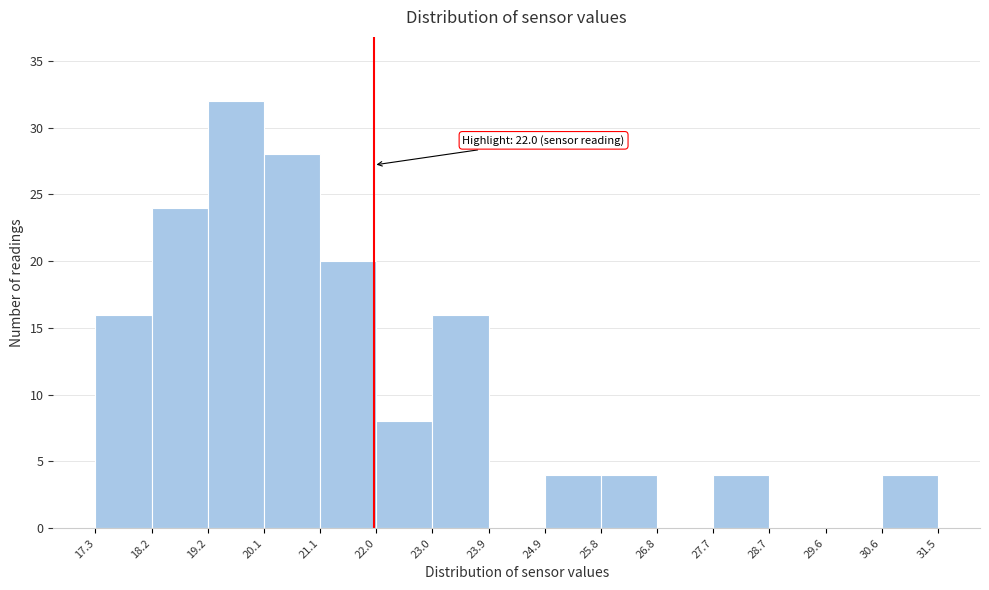

Over which range of the x-axis is the bar tallest?

19.2 to 20.1